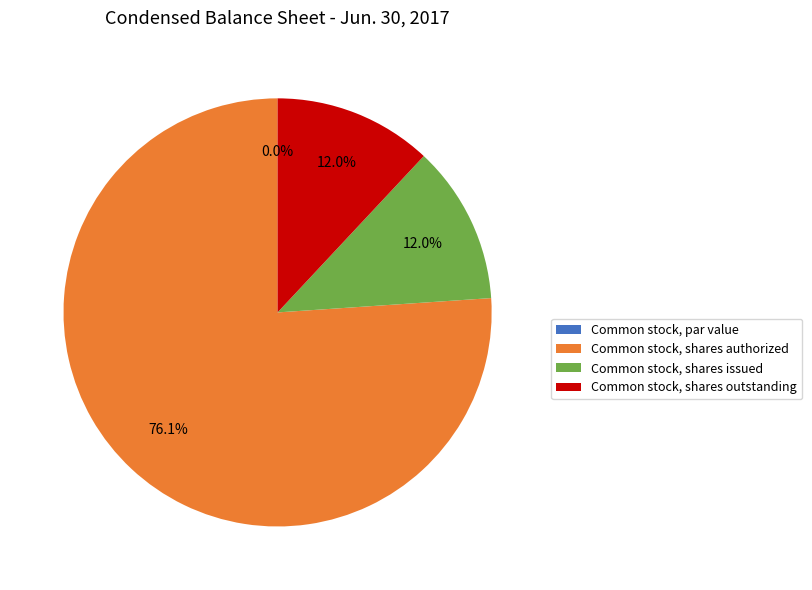

Which category accounts for the majority?

Common stock, shares authorized